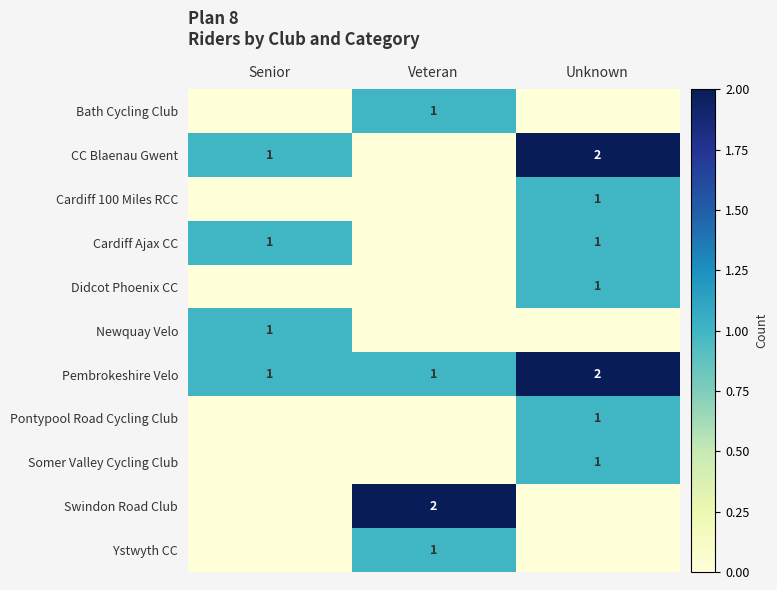

The value of Pontypool Road Cycling Club at Unknown is 1. True or false?

True